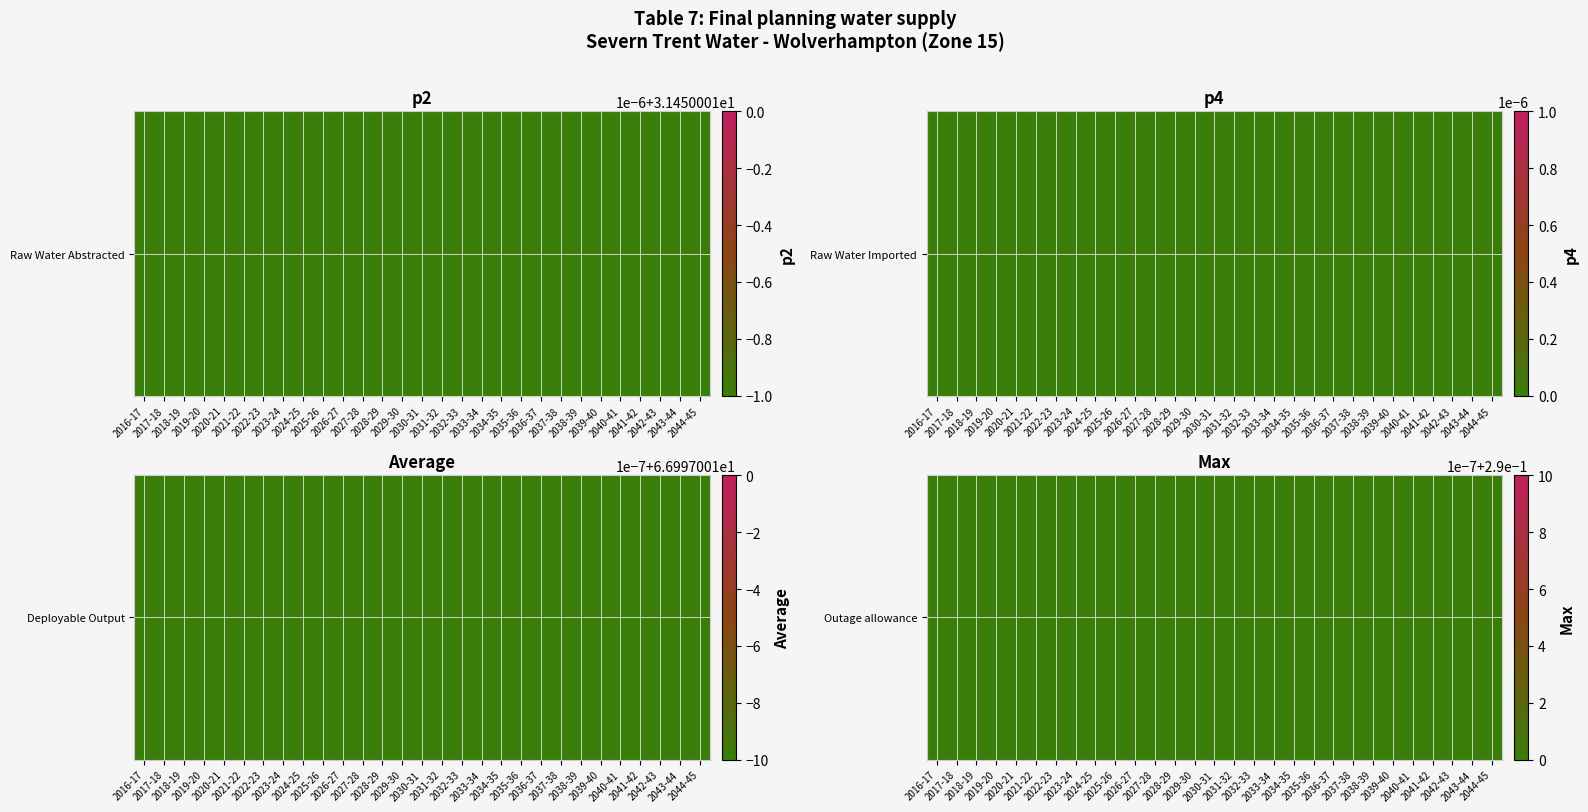

At how many categories does at least one series exceed 56?

29